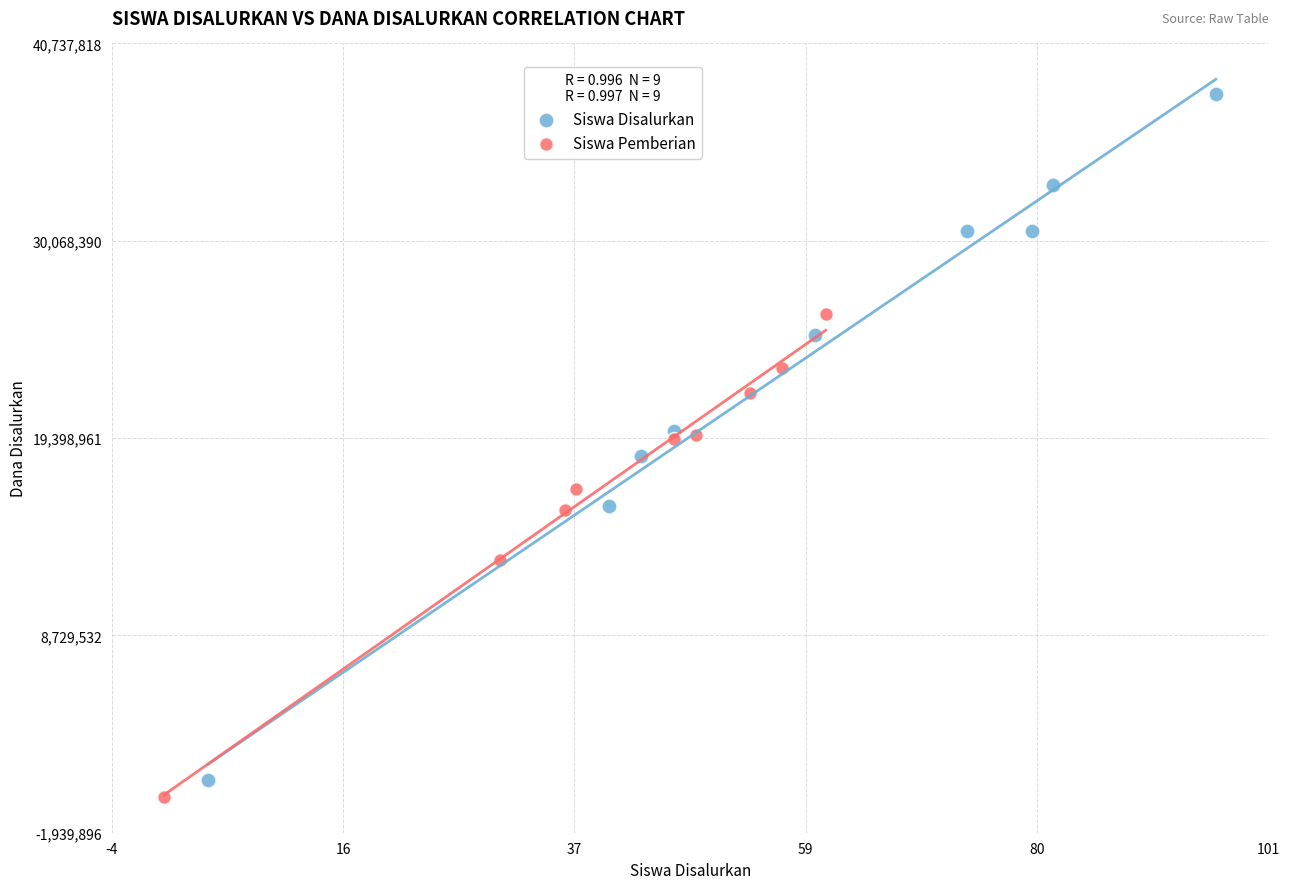

Which series contains the highest Y value?

Siswa Disalurkan